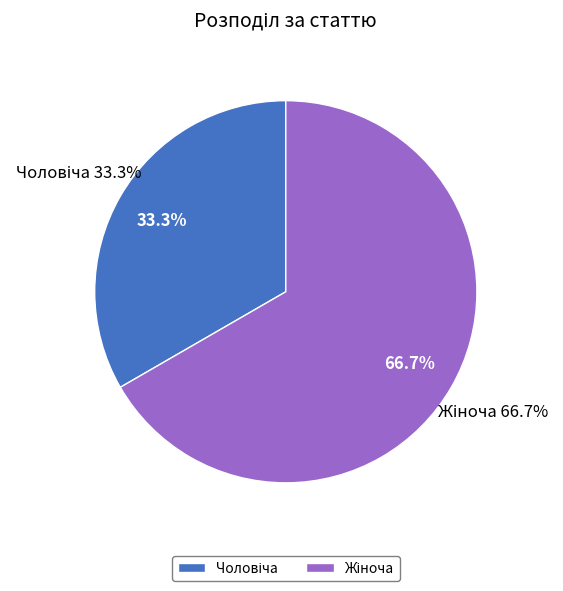

Is there any slice that represents more than half of the pie?

Yes